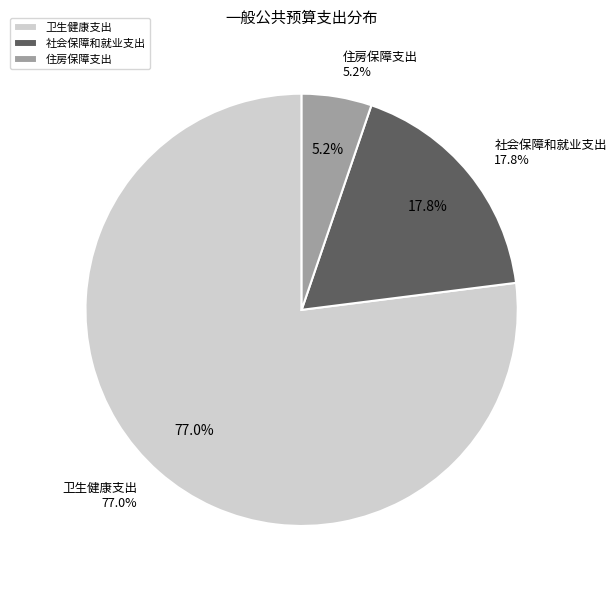

What is the ratio of the value at 社会保障和就业支出 to the value at 卫生健康支出?

0.2